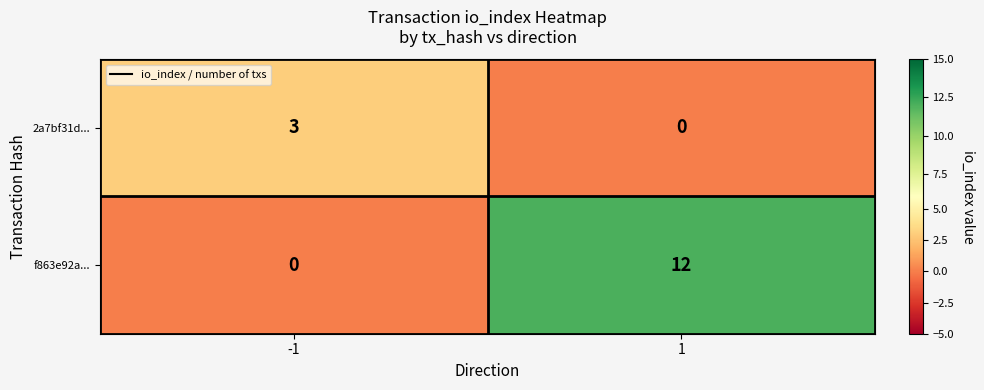

Between -1 and 1, which series saw the biggest shift?

f863e92a...